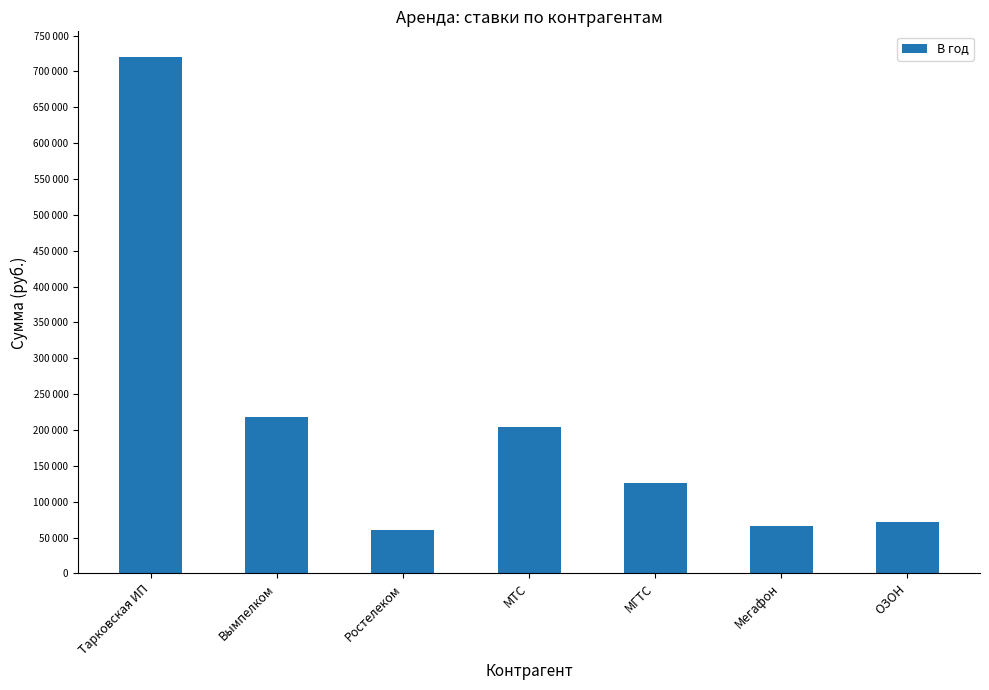

Does the chart contain stacked bars?

No